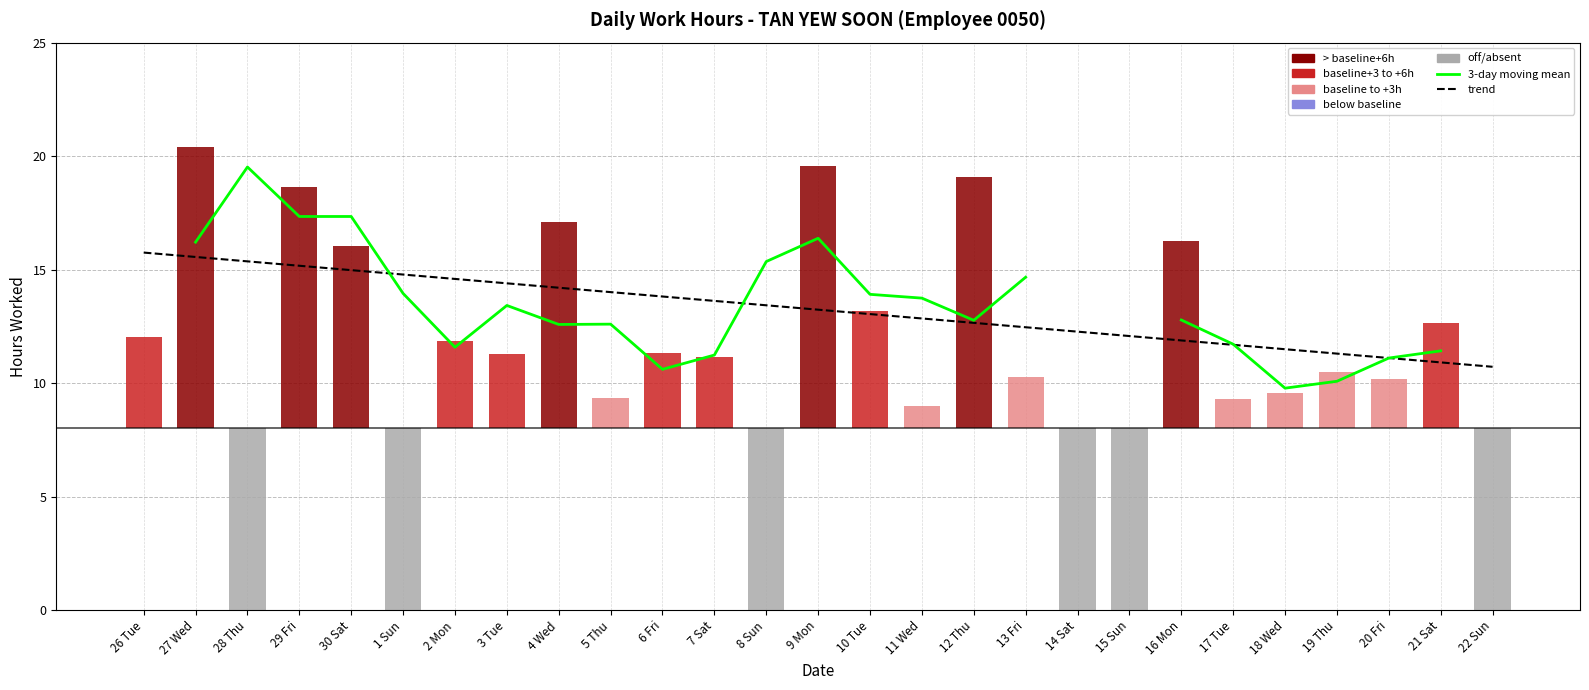

At which category is the sum across all series the highest?

27 Wed